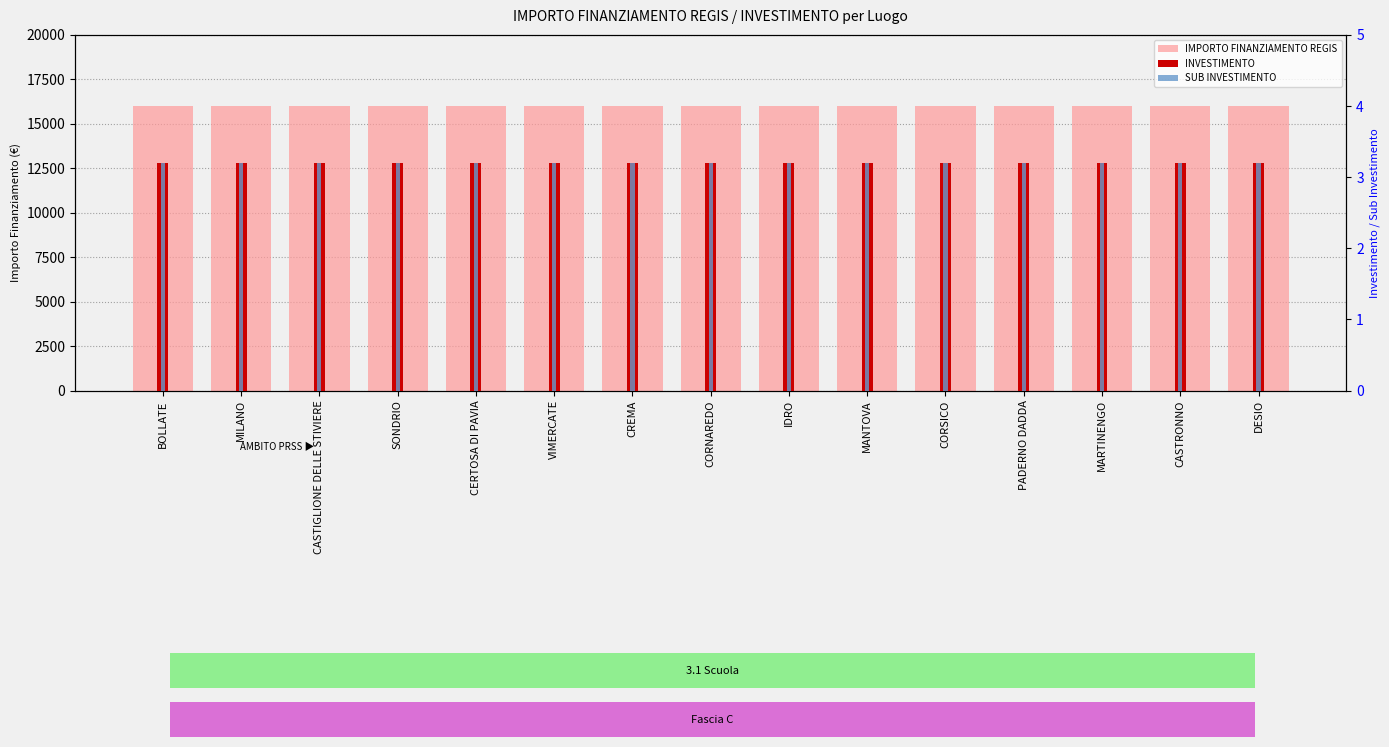

At which category is the sum across all series the highest?

BOLLATE